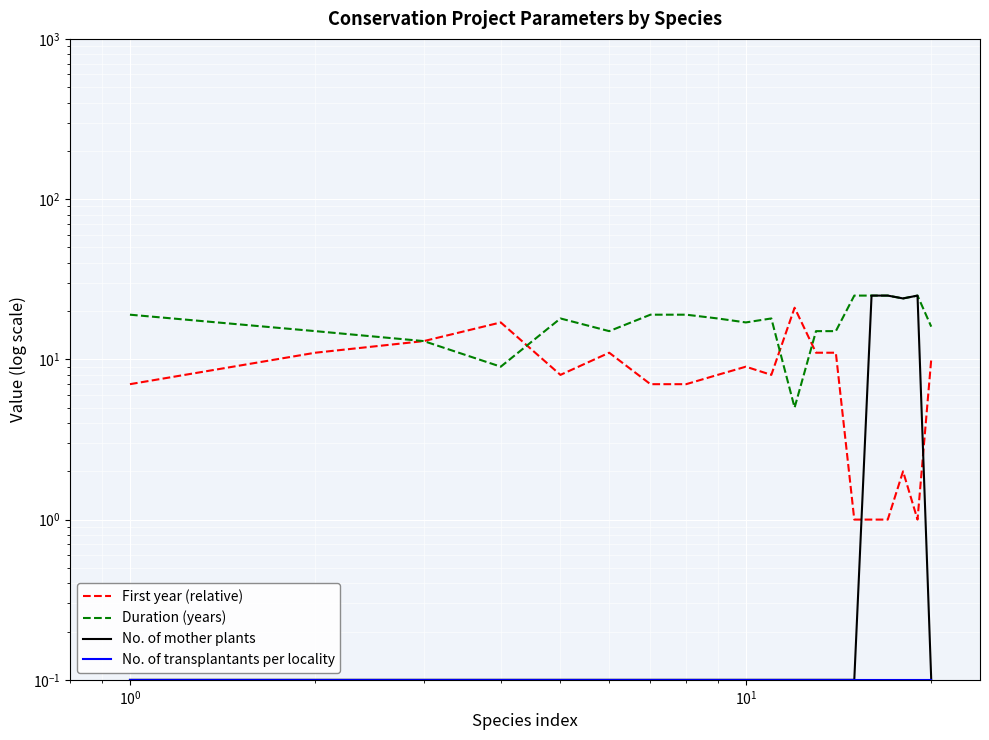

What is the value of the First year (relative) point at the 10th from the left?

9.0